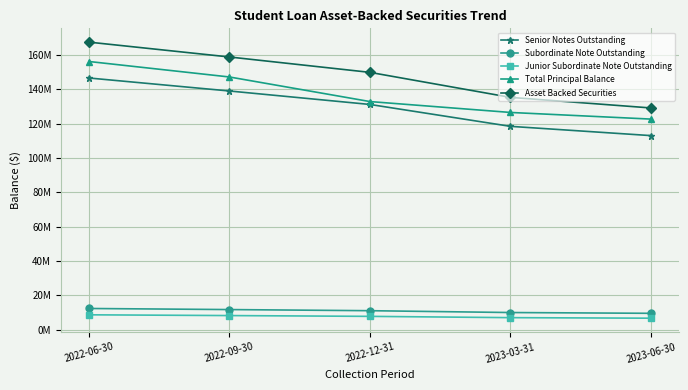

True or false: Junior Subordinate Note Outstanding and Senior Notes Outstanding cross at least once.

False